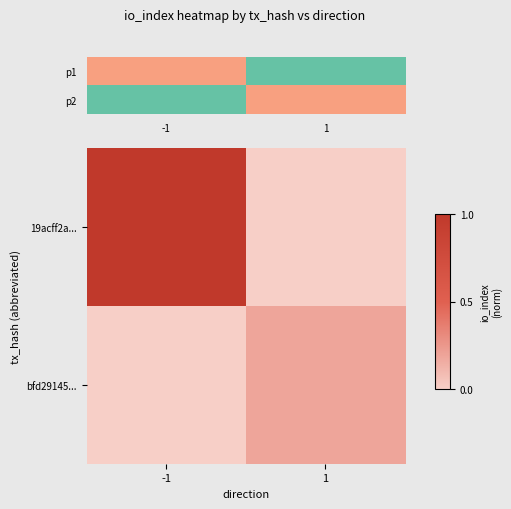

The bfd29145... series shows -0.1 at -1. True or false?

False